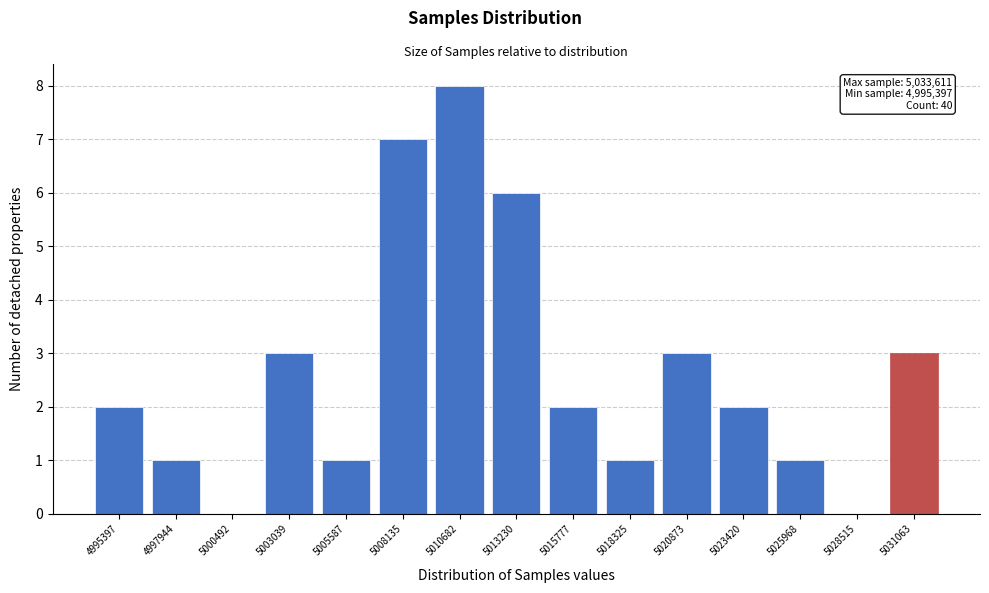

Reading right to left, list all the values displayed in this chart.

5031063=3	5028515=0	5025968=1	5023420=2	5020873=3	5018325=1	5015777=2	5013230=6	5010682=8	5008135=7	5005587=1	5003039=3	5000492=0	4997944=1	4995397=2